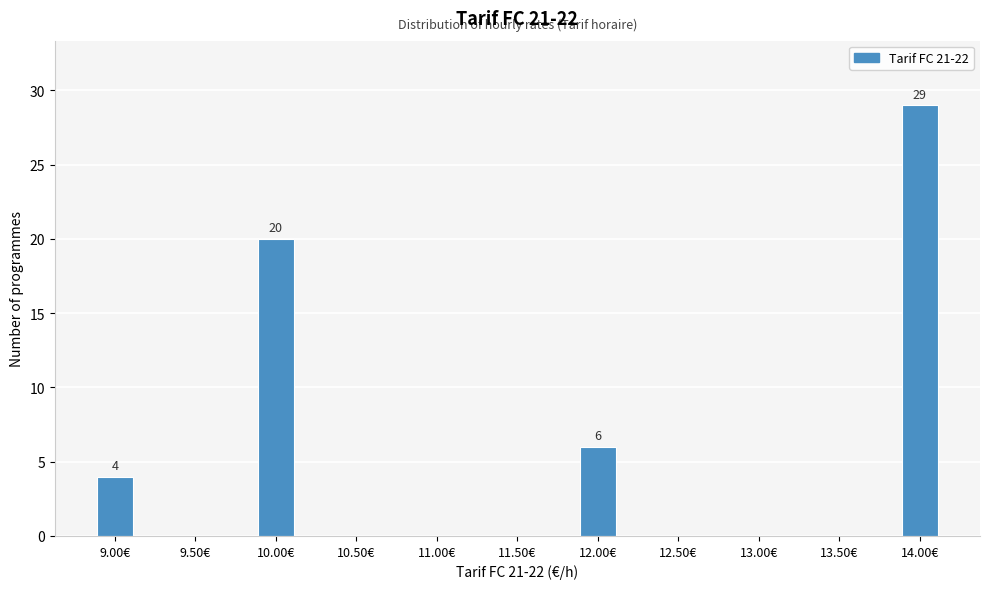

Reading right to left, transcribe all the data shown in this chart.

14.00€=29	13.50€=0	13.00€=0	12.50€=0	12.00€=6	11.50€=0	11.00€=0	10.50€=0	10.00€=20	9.50€=0	9.00€=4